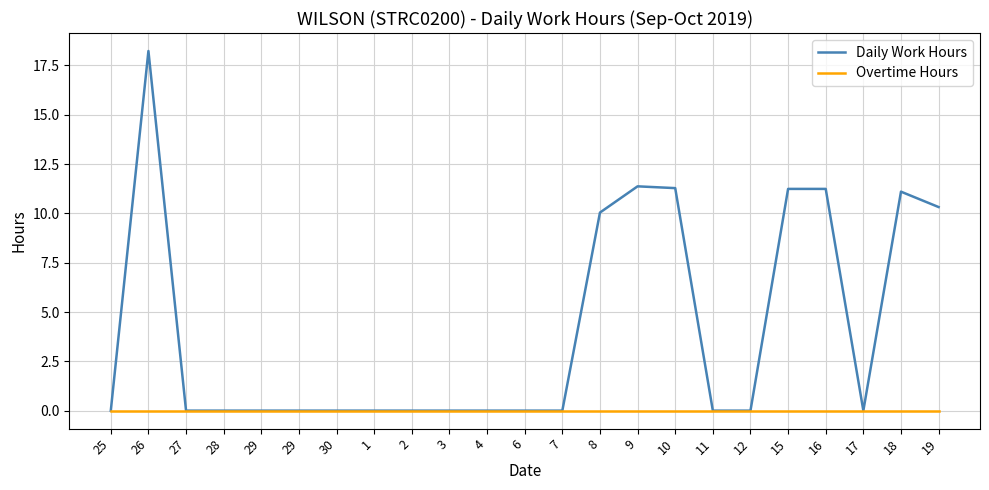

What is the difference between the maximum and minimum values in the Daily Work Hours series?

18.2